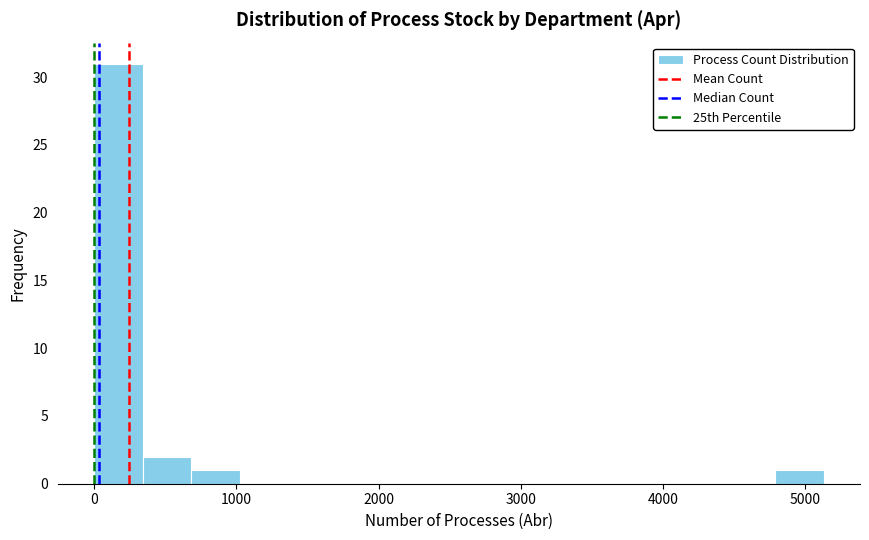

Read against the x-axis, roughly where is the centre of the tallest bar?

200